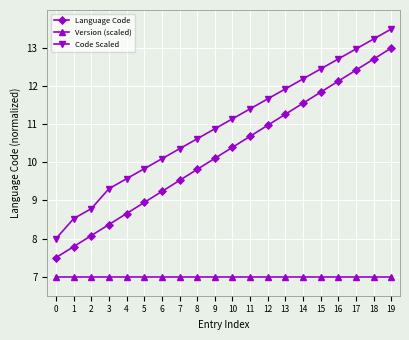

Reading left to right, extract all data points from this chart.

Language Code: 7.5	7.8	8.1	8.4	8.7	8.9	9.2	9.5	9.8	10.1	10.4	10.7	11.0	11.3	11.6	11.8	12.1	12.4	12.7	13.0
Version (scaled): 7.0	7.0	7.0	7.0	7.0	7.0	7.0	7.0	7.0	7.0	7.0	7.0	7.0	7.0	7.0	7.0	7.0	7.0	7.0	7.0
Code Scaled: 8.0	8.5	8.8	9.3	9.6	9.8	10.1	10.4	10.6	10.9	11.1	11.4	11.7	11.9	12.2	12.5	12.7	13.0	13.2	13.5